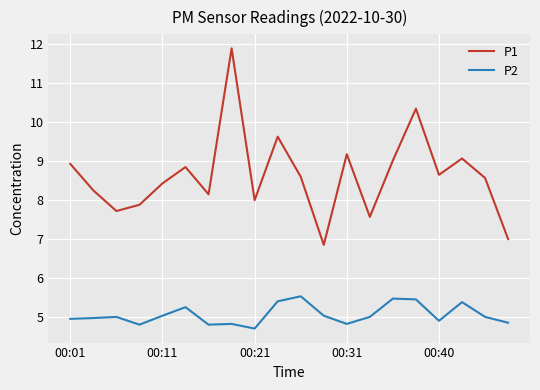

Count the number of data series in this chart.

2